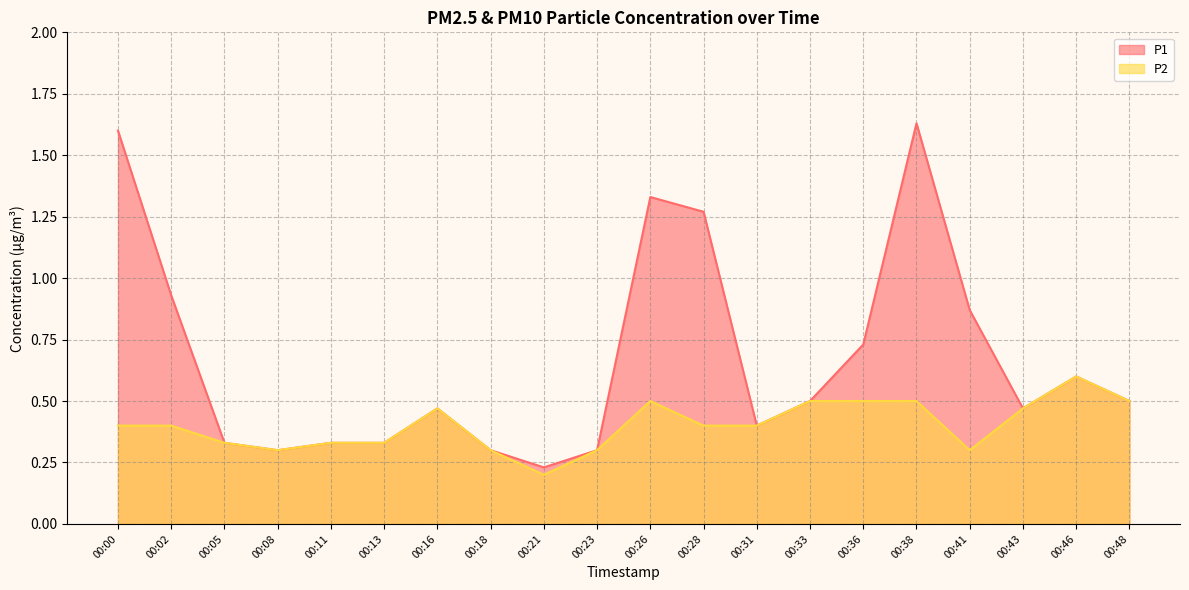

True or false: P2 and P1 cross at least once.

False